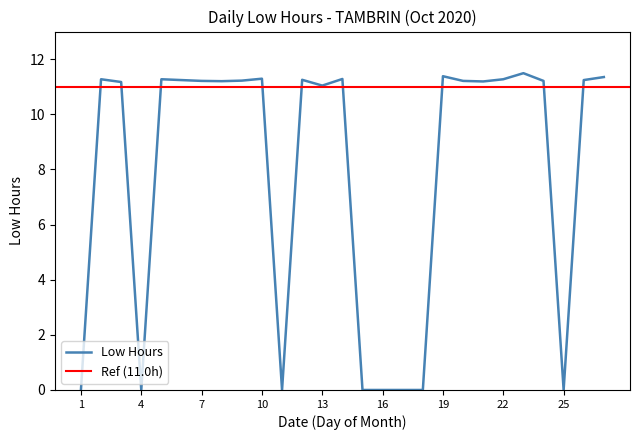

Reading left to right, what are all the values shown in this chart?

0.0	11.3	11.2	0.0	11.3	11.2	11.2	11.2	11.2	11.3	0.0	11.2	11.0	11.3	0.0	0.0	0.0	0.0	11.4	11.2	11.2	11.3	11.5	11.2	0.0	11.2	11.3